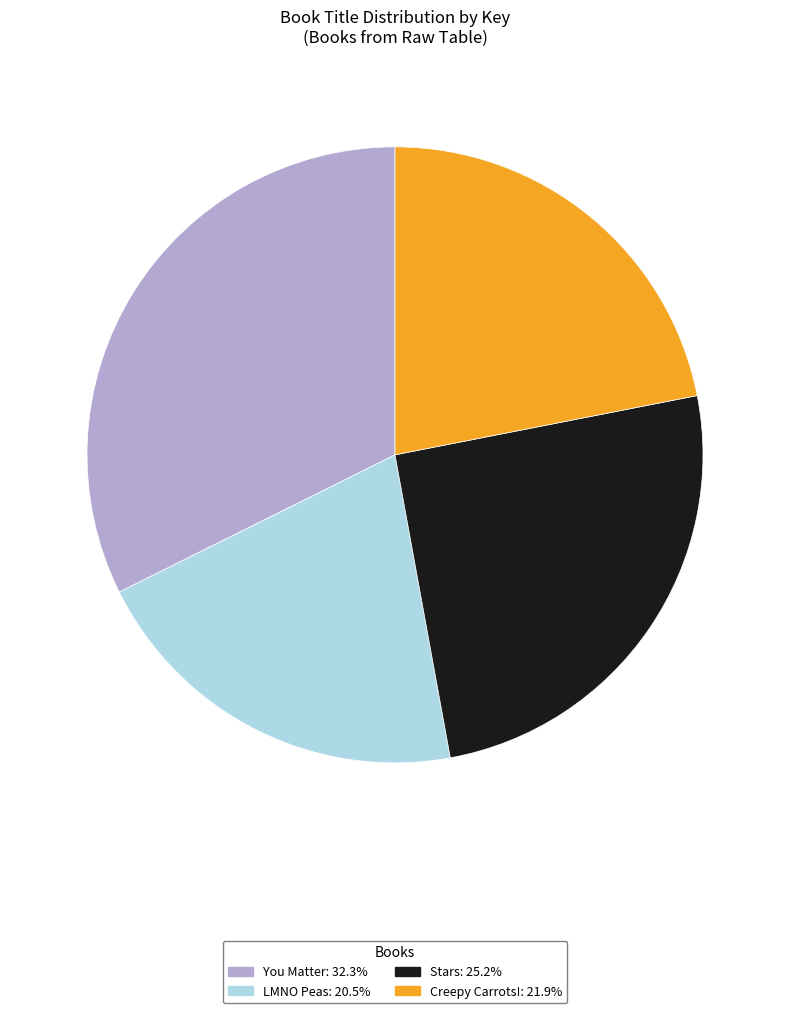

What is the ratio of the value at LMNO Peas to the value at You Matter?

0.6